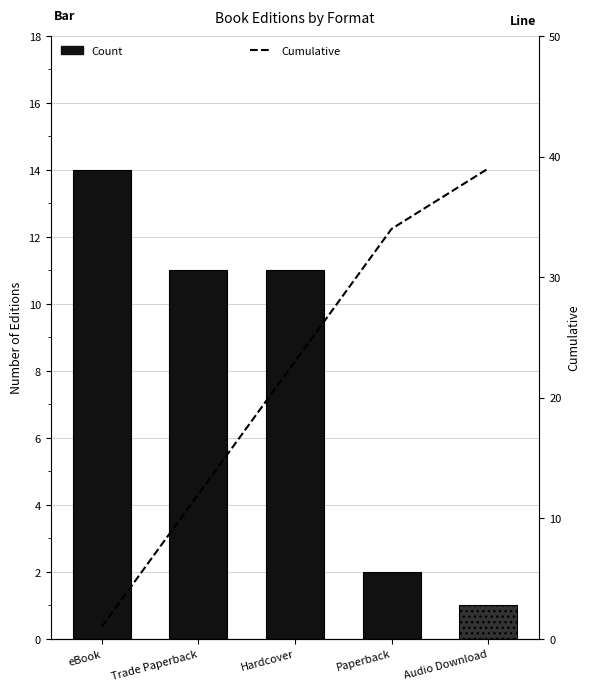

How many distinct data groups are displayed?

2